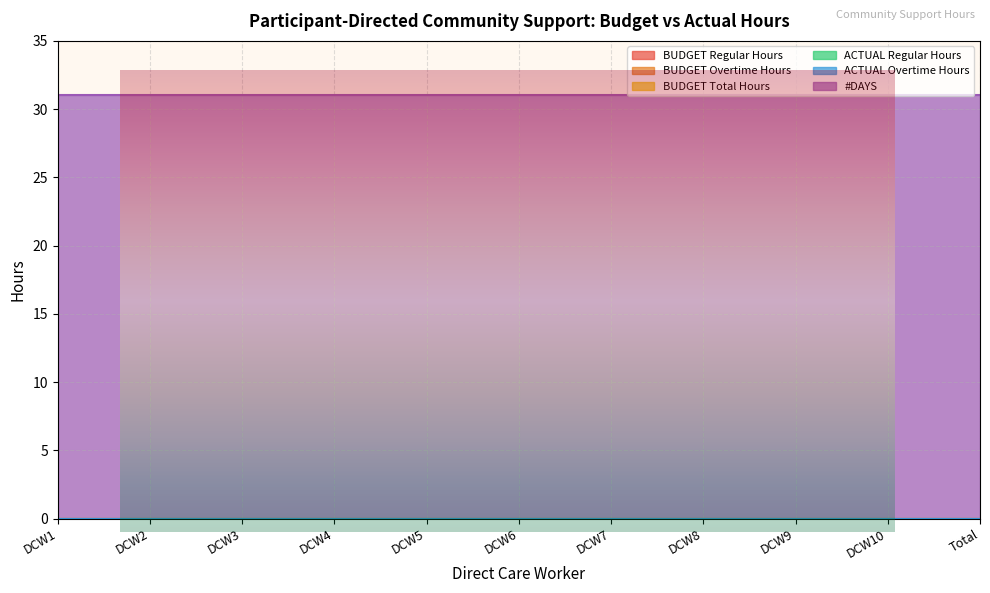

At which category is the sum across all series the highest?

DCW1